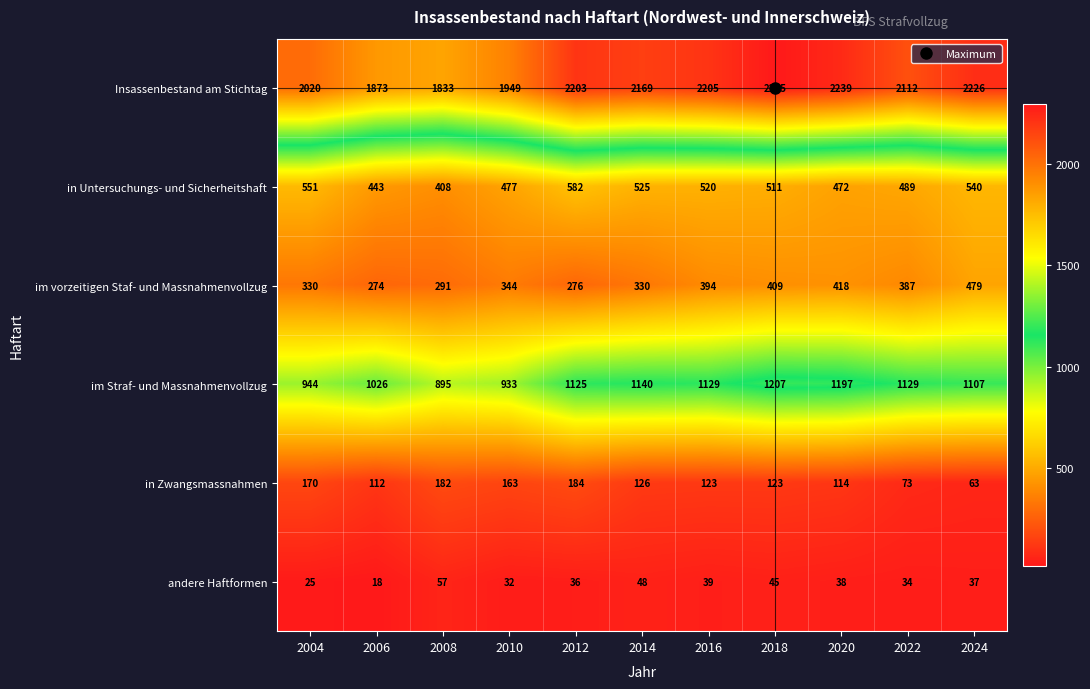

What is the difference between the im Straf- und Massnahmenvollzug values at 2012 and 2008?

230